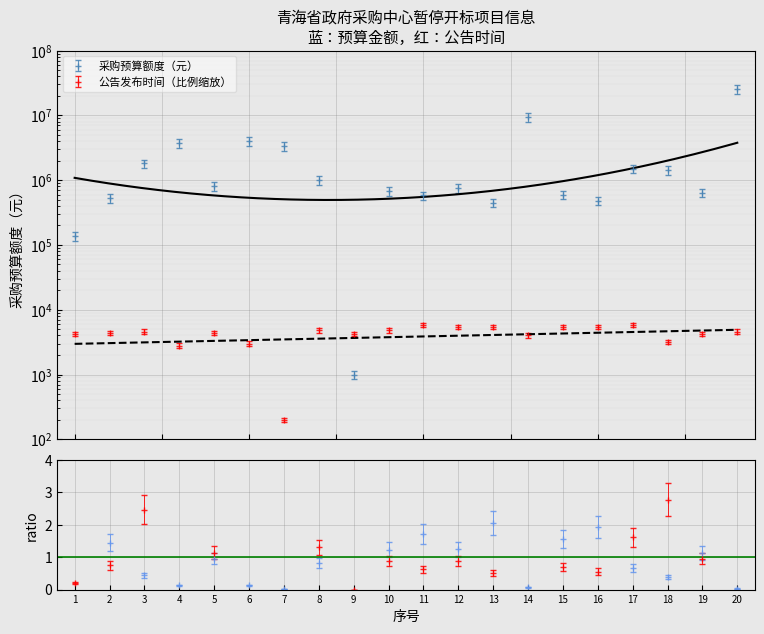

How many data points in 公告发布时间（序号） are above 4600?

8